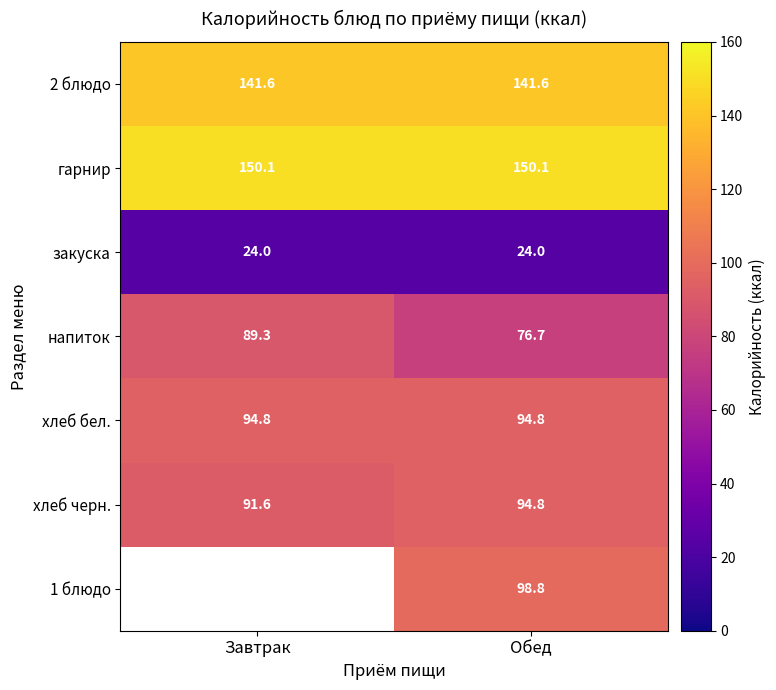

Is the value of хлеб бел. at Завтрак greater than the value of гарнир at Обед?

No